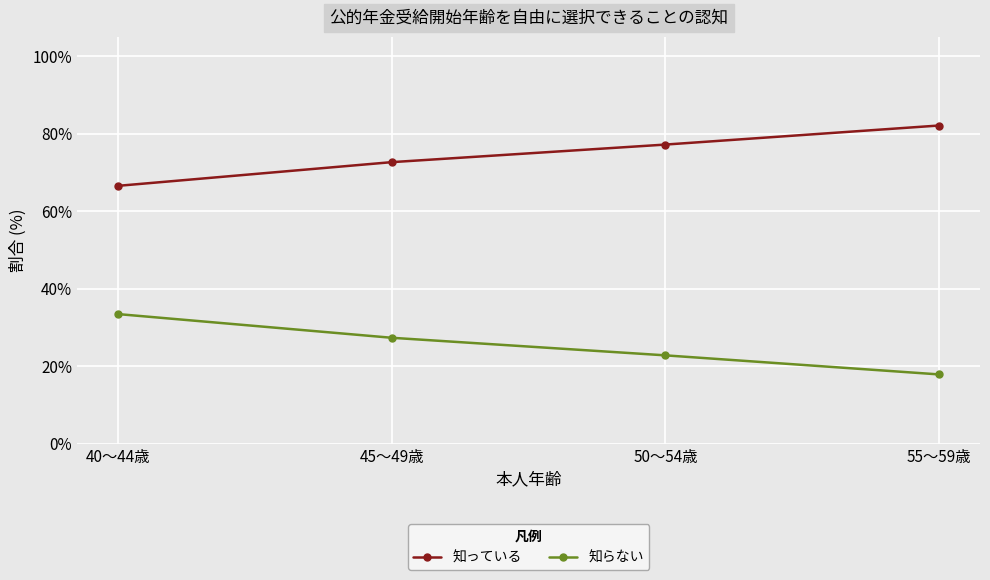

What is the spread (max minus min) of values at 40～44歳?

33.1